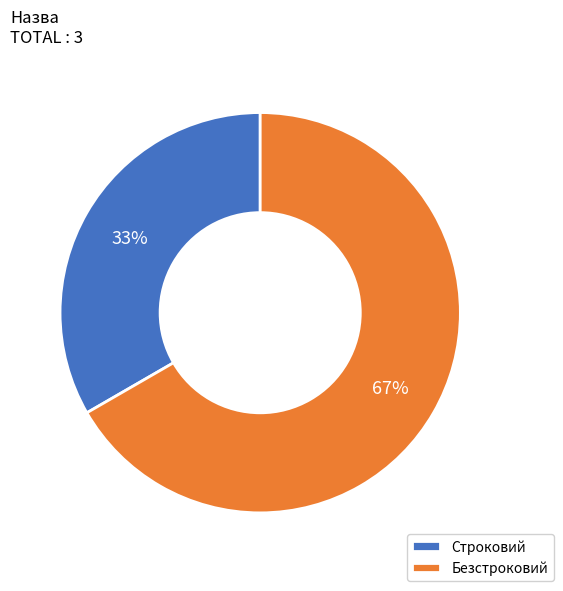

To the nearest percent, what percentage of the pie is Строковий?

33%